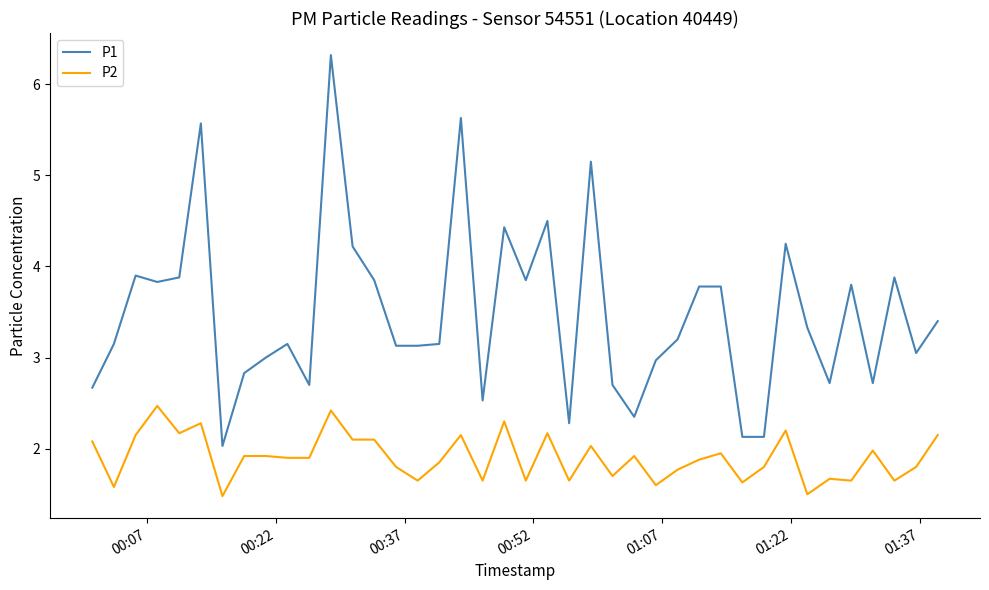

Which series has the largest total across all categories?

P1